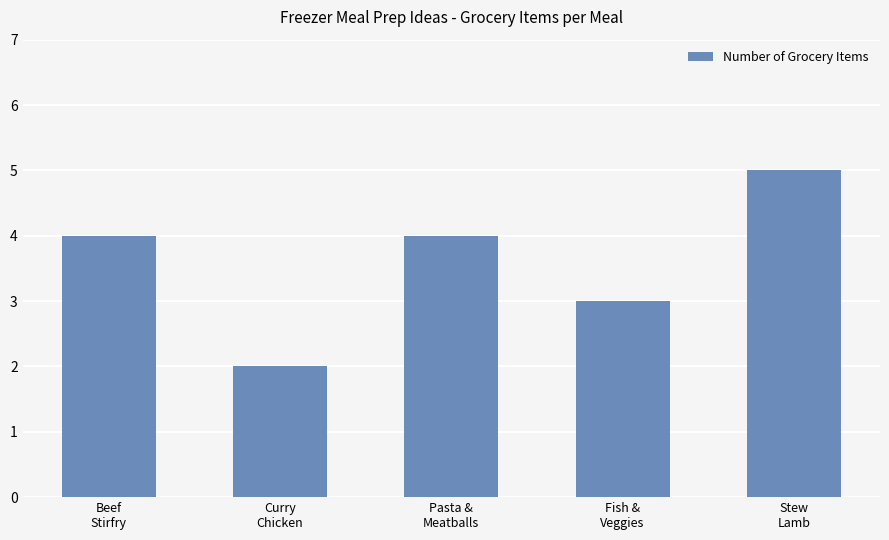

What is the smallest value displayed?

2